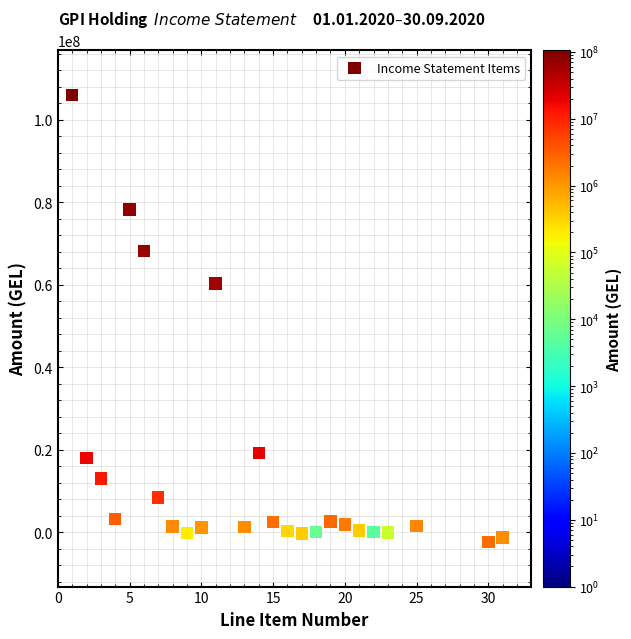

What Y value in the scatter plot is closest to 51800260?

60273891.1